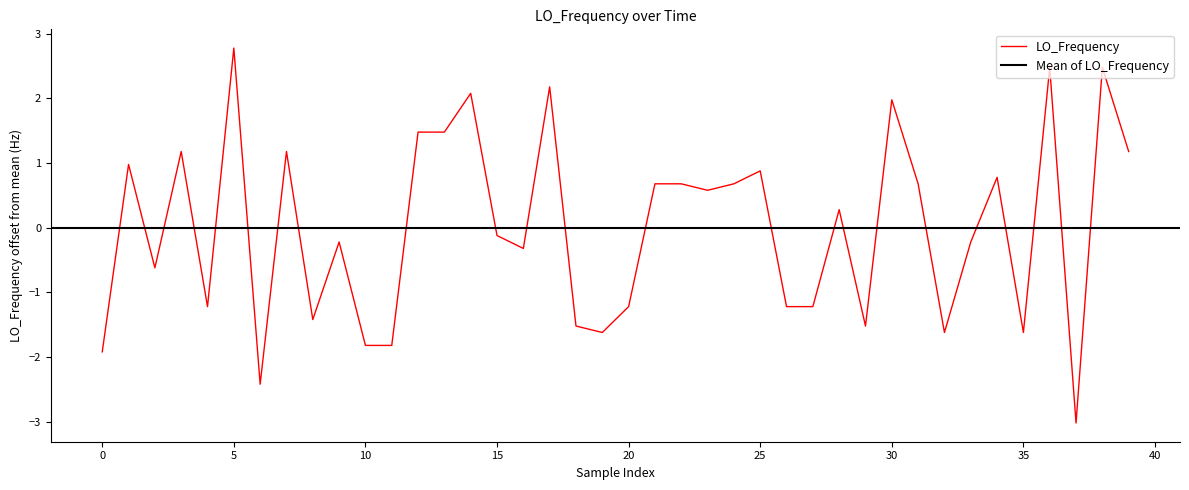

What is the greatest value displayed?

2.8